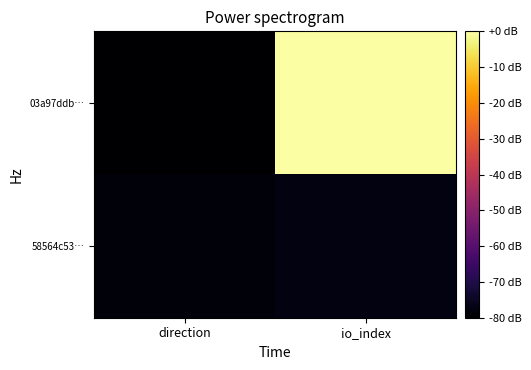

Reading left to right, transcribe all the data shown in this chart.

03a97ddb…: direction=-80.0	io_index=0.0
58564c53…: direction=-78.5	io_index=-77.7